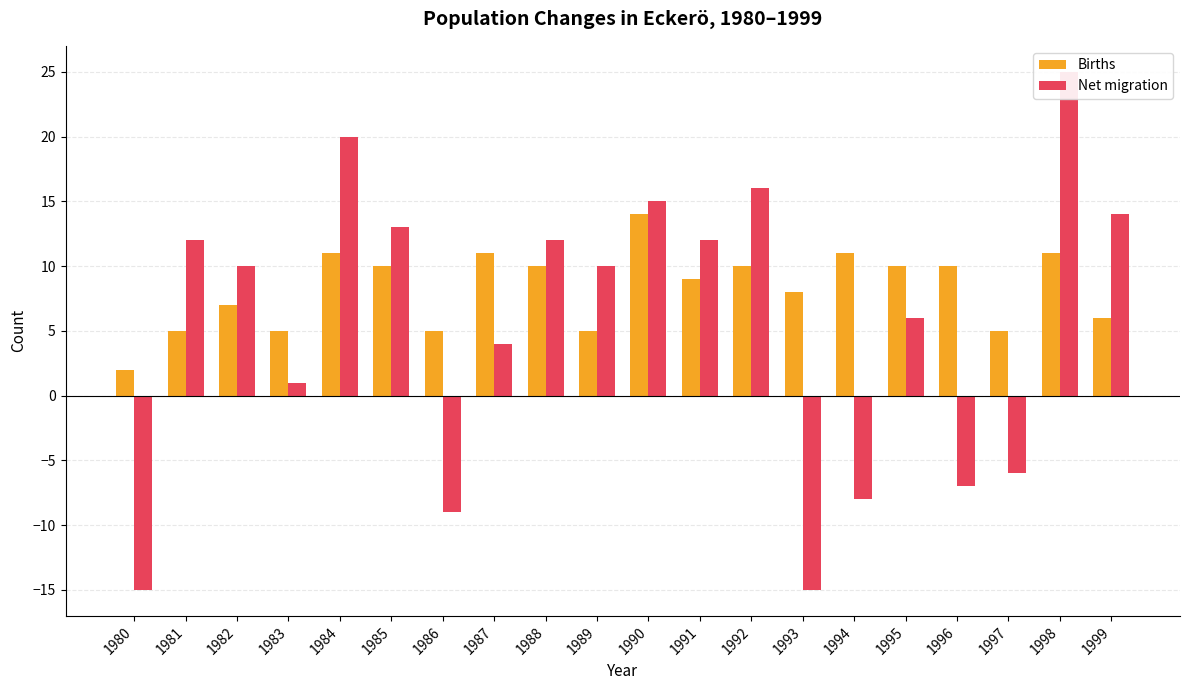

How many data points does each series have?

20